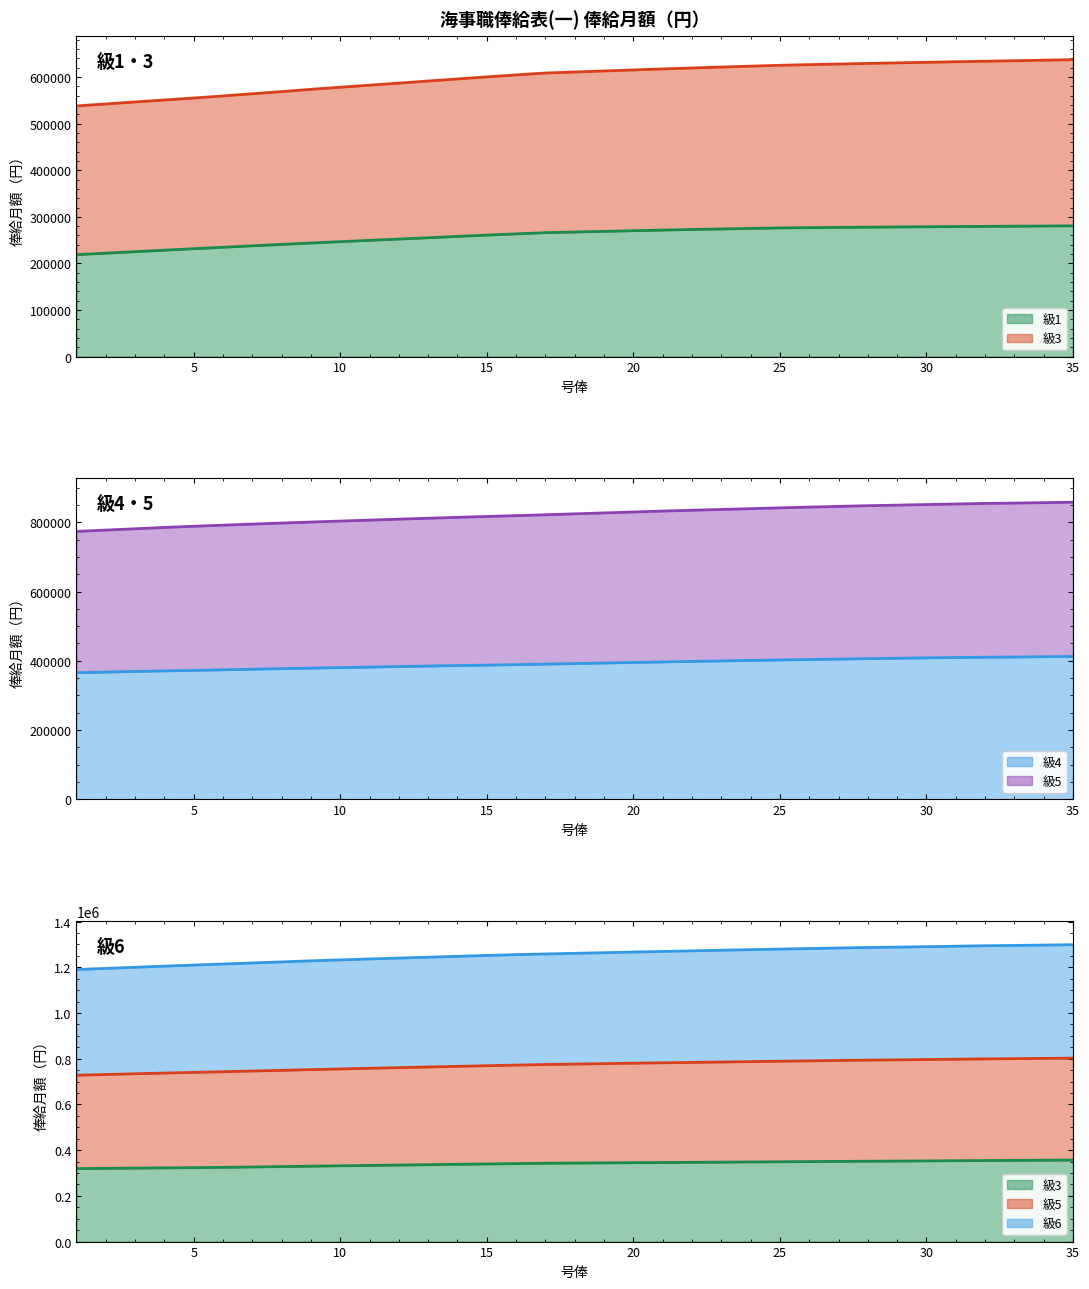

How many data points does each series have?

35